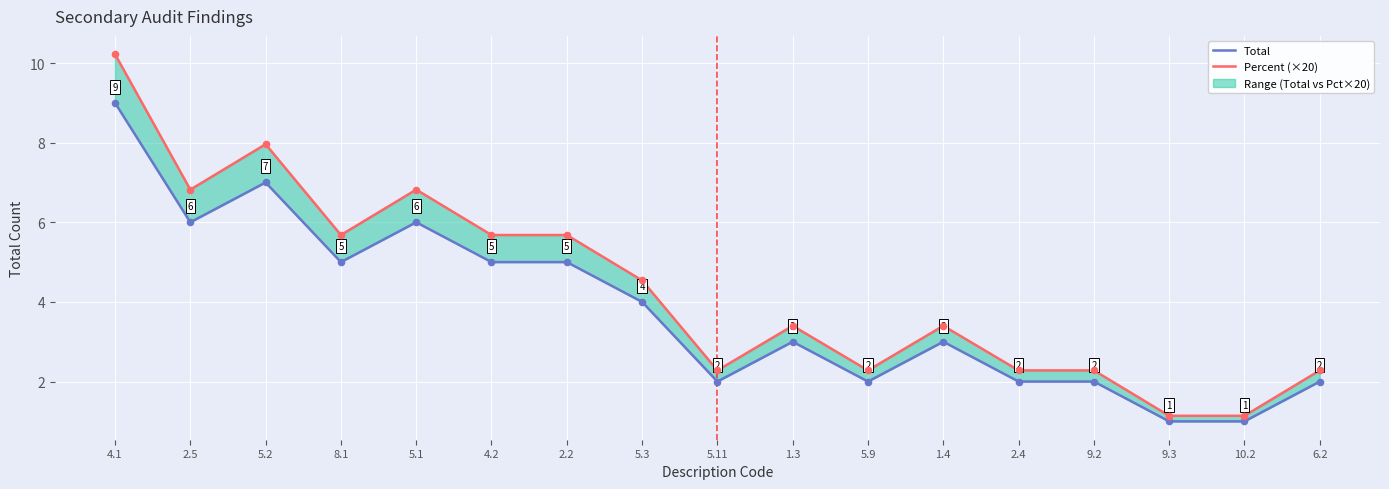

Which series has the largest Y range (max minus min)?

Percent (×20)